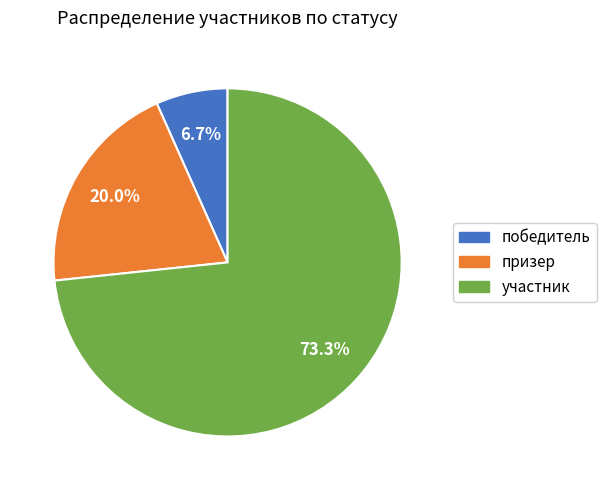

To the nearest percent, what portion does победитель represent?

7%